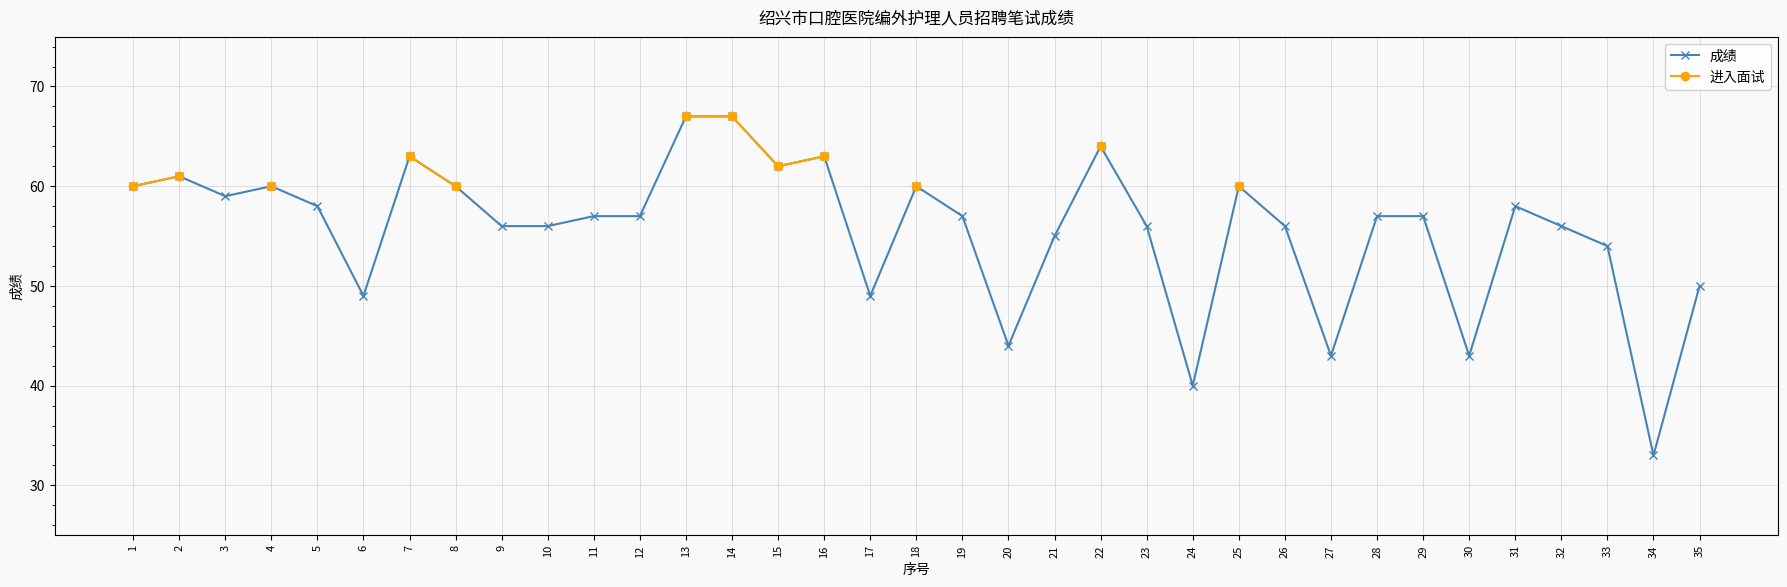

What are all the series names shown in the legend?

成绩, 进入面试